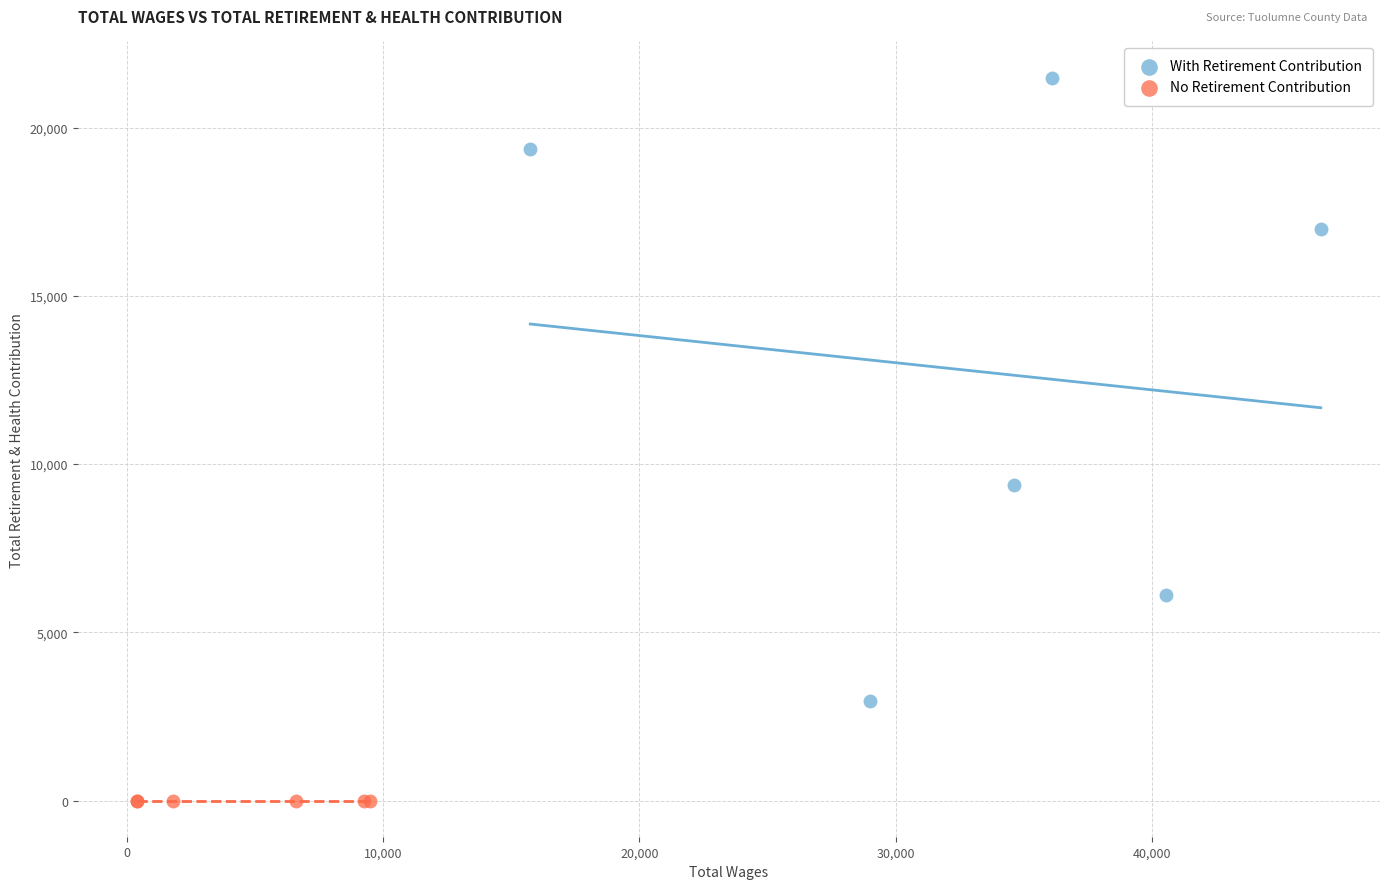

Which series contains the lowest Y value?

No Retirement Contribution